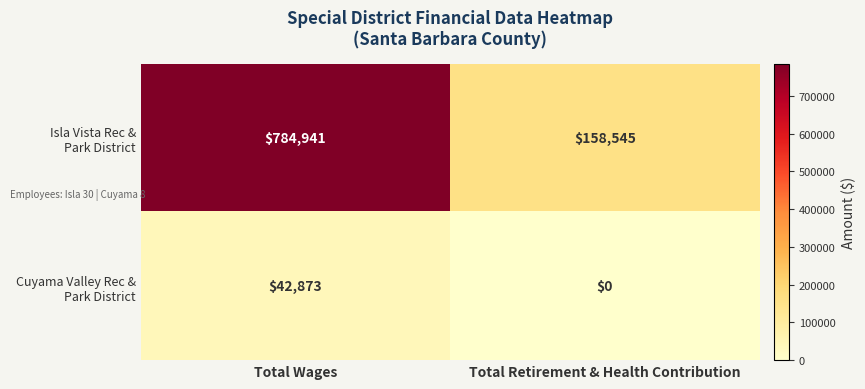

What is the spread (max minus min) of values at Total Retirement & Health Contribution?

158545